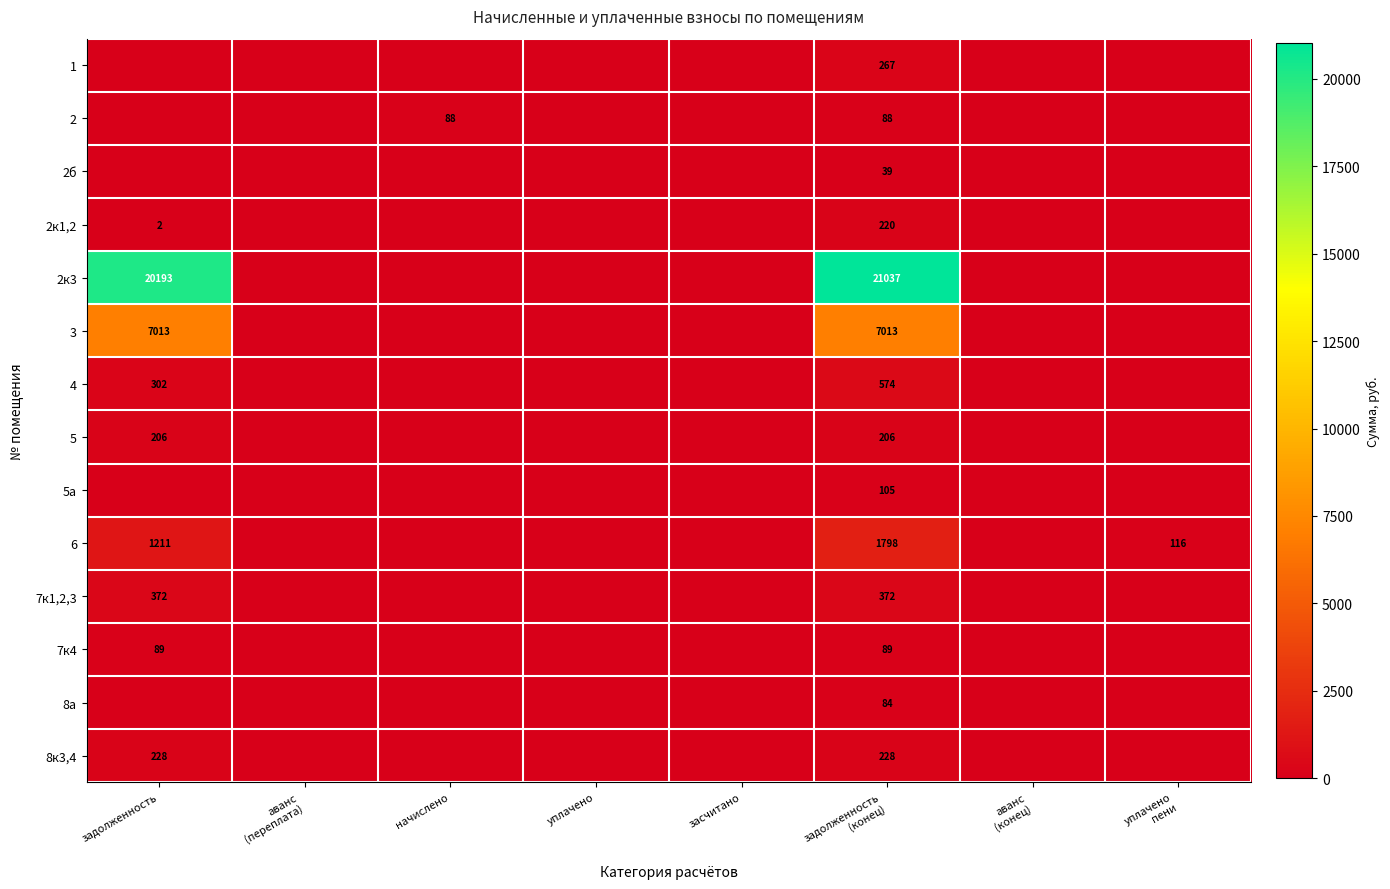

Rank the categories by 2к1,2 value from lowest to highest.

аванс (переплата), начислено, уплачено, засчитано, аванс (конец), уплачено пени, задолженность, задолженность (конец)